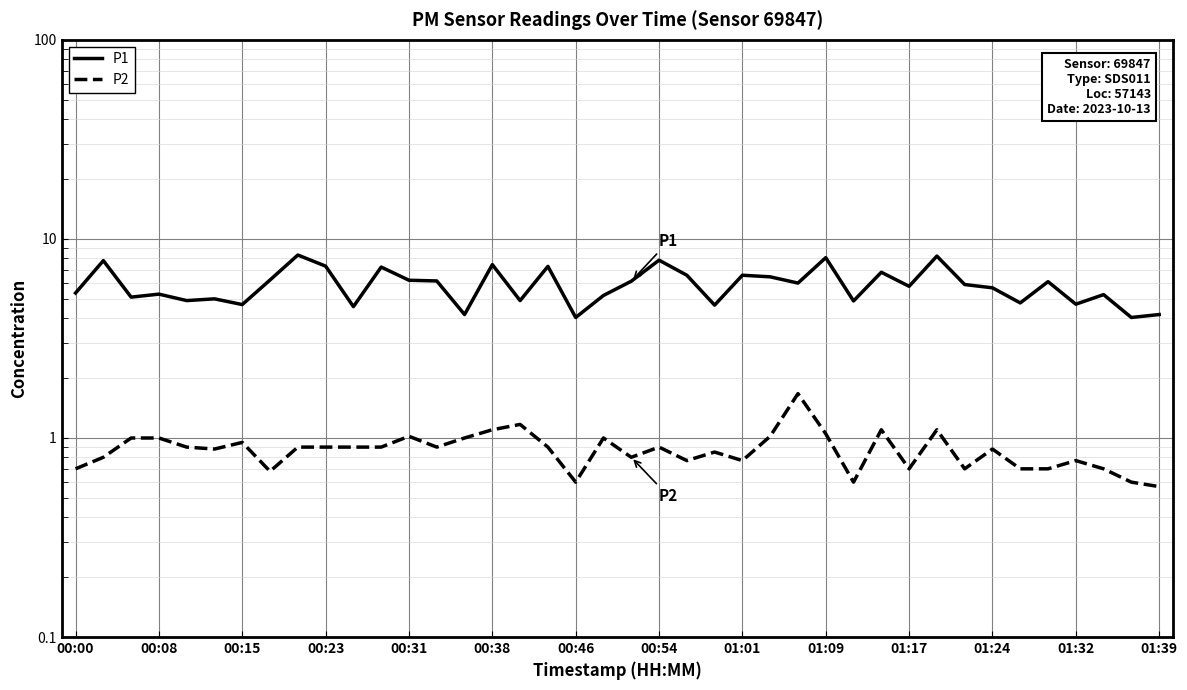

What is the difference between the second highest and second lowest values in the P2 series?

0.6